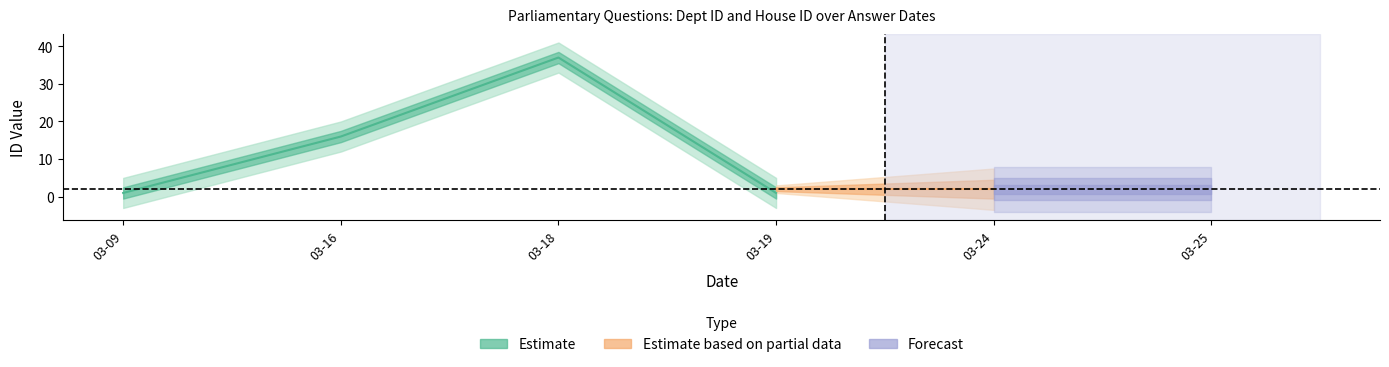

Does the chart display data point markers on the line(s)?

No